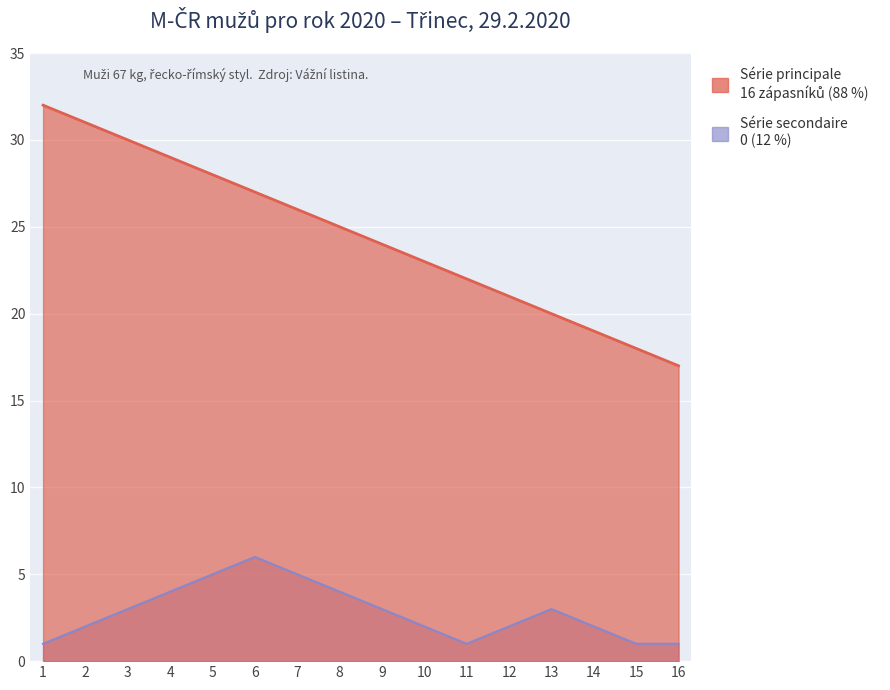

List the series in order of their peak value, lowest first.

Série secondaire, Série principale